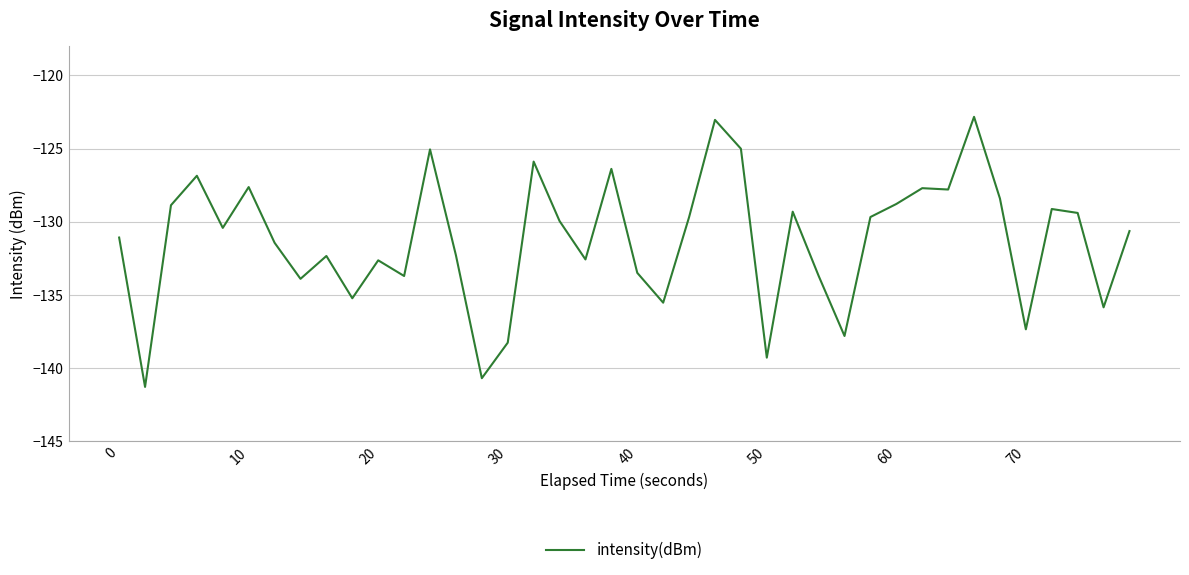

What is the maximum value shown in the chart?

-122.8